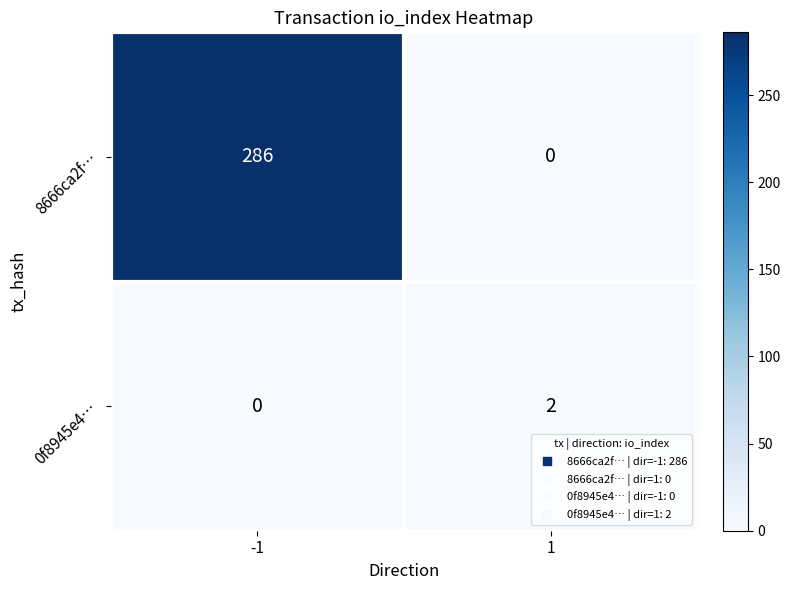

What is the sum of the 8666ca2f… values at 1 and -1?

286